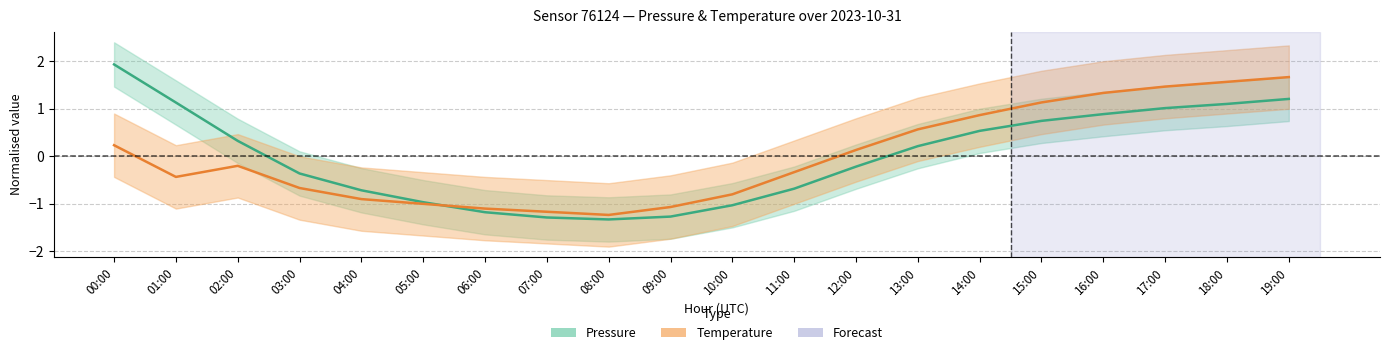

What is the total value across all series at 08:00?

-2.6